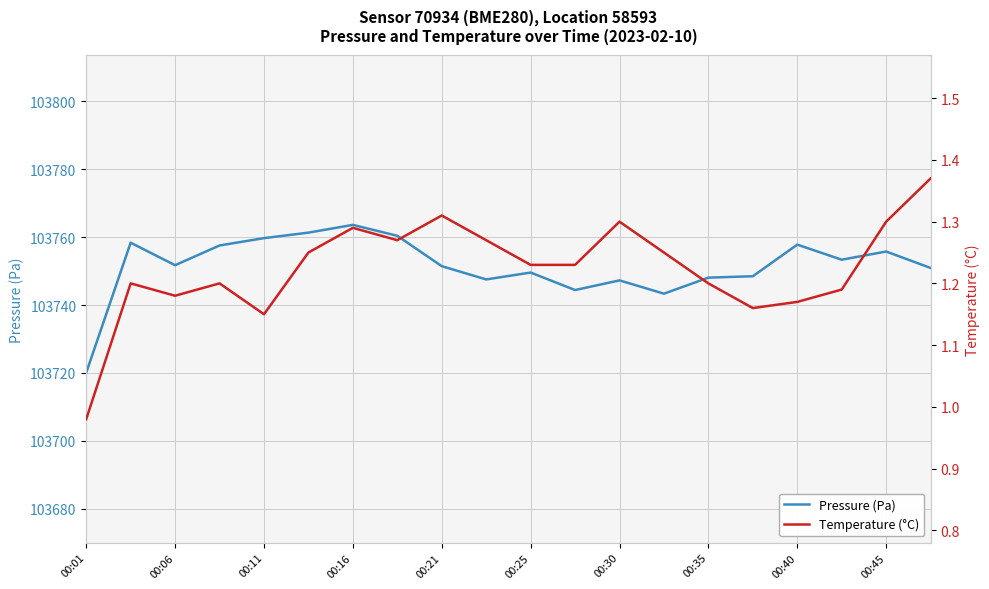

At which label does Pressure (Pa) reach its minimum?

00:01